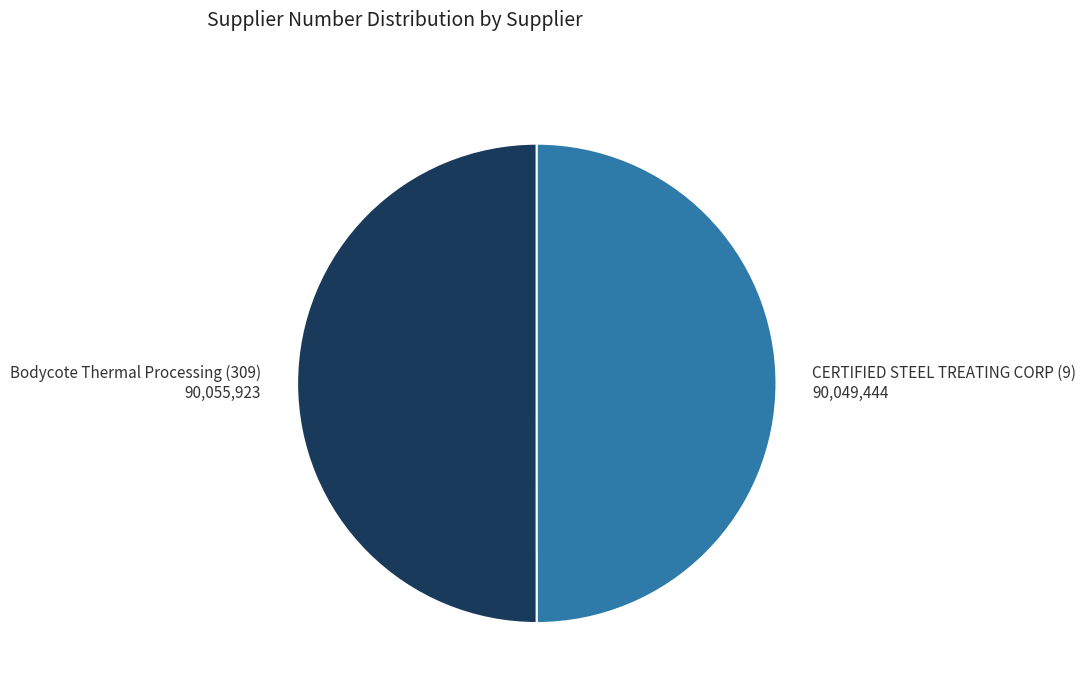

Is the sum of Bodycote Thermal Processing (309) 90,055,923 and CERTIFIED STEEL TREATING CORP (9) 90,049,444 greater than half?

Yes